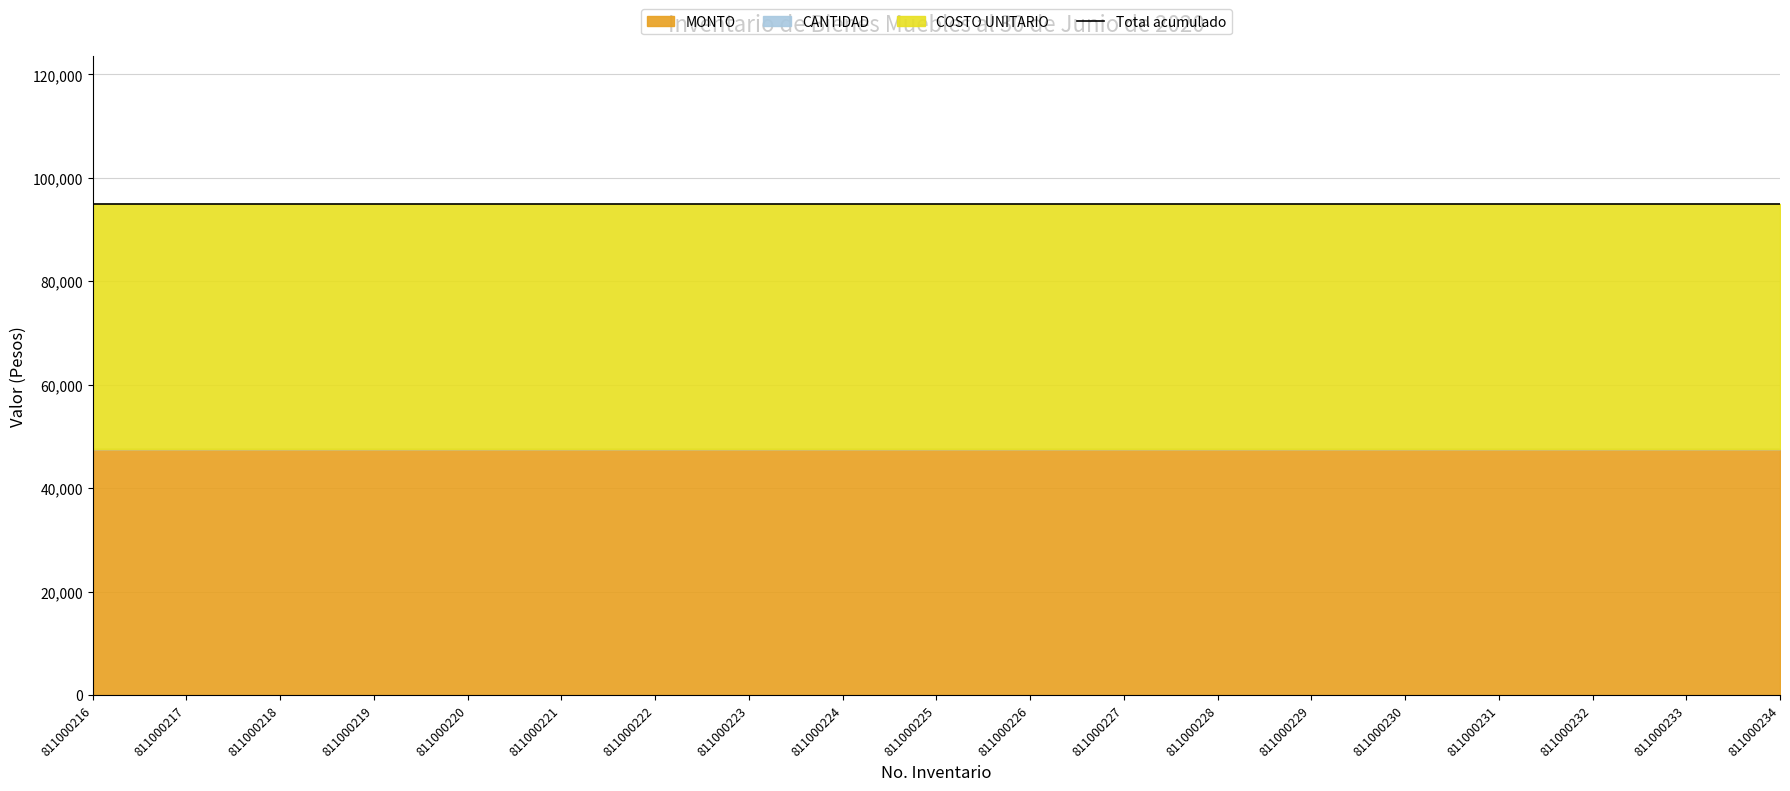

True or false: COSTO UNITARIO and MONTO intersect in this chart.

False